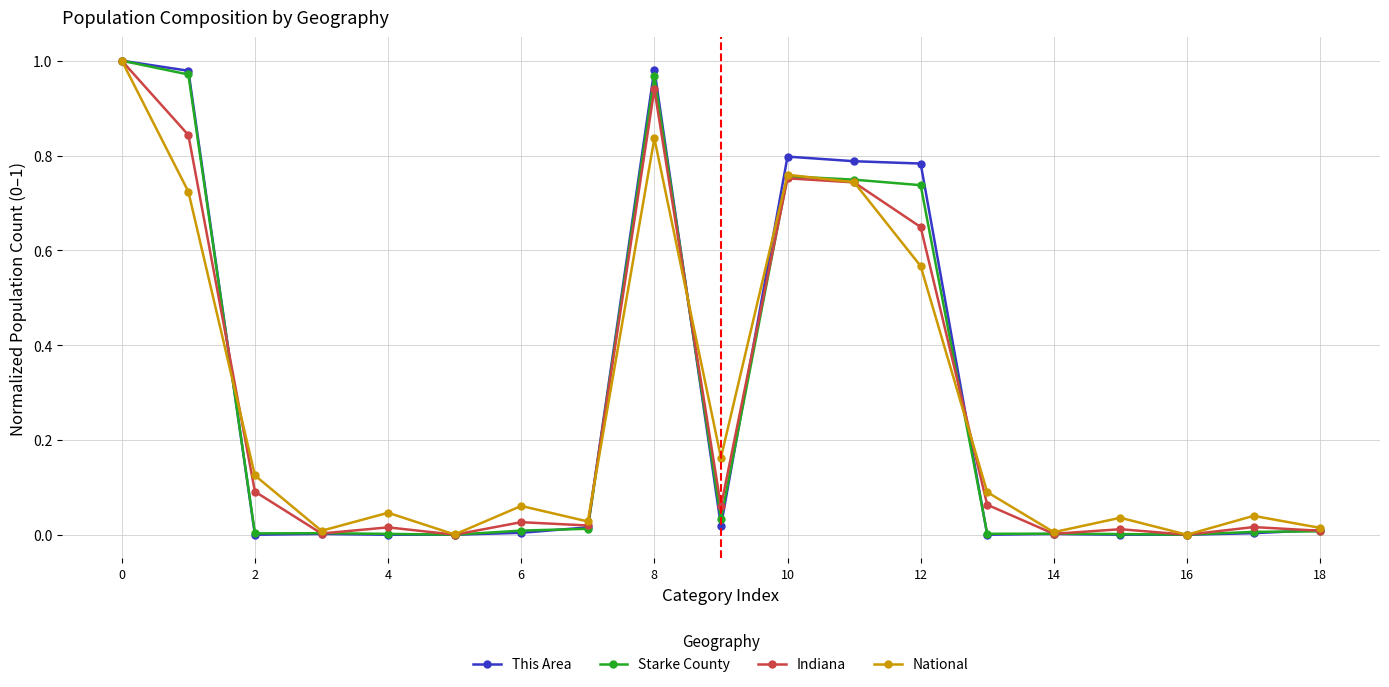

Count the number of data series in this chart.

4